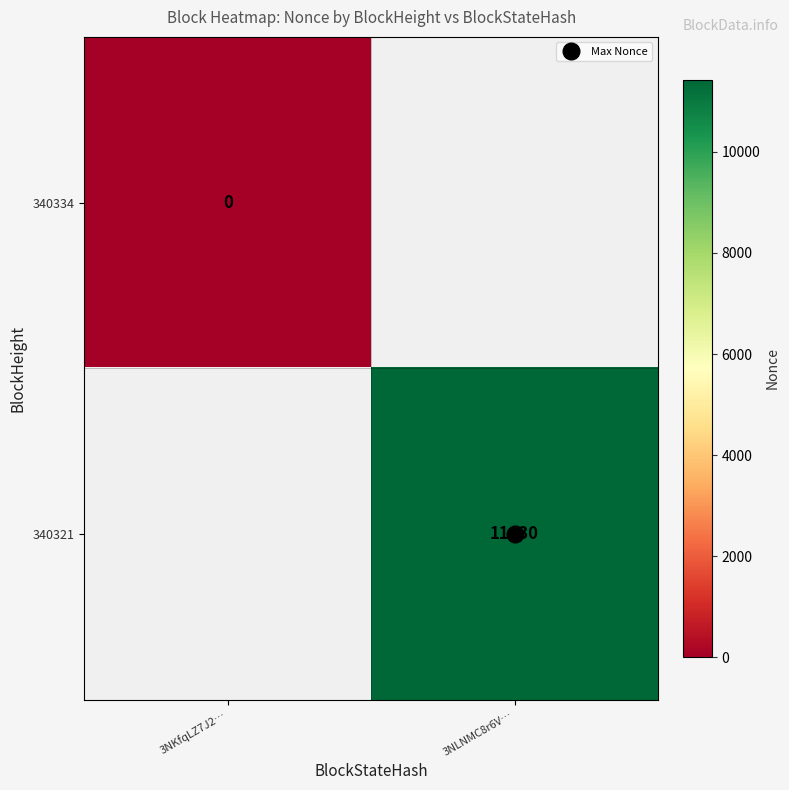

How many data points does each series have?

2